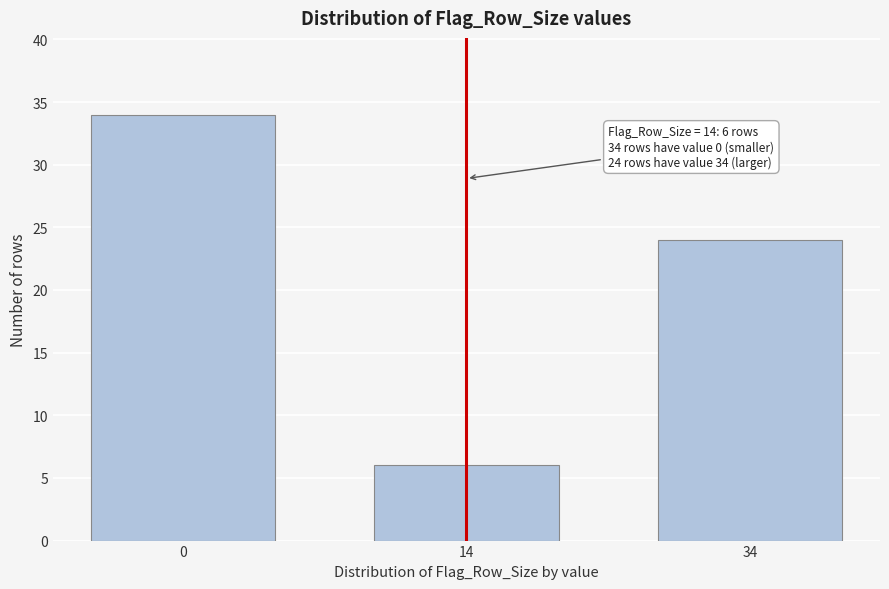

Reading left to right, what are all the values shown in this chart?

0=34	14=6	34=24